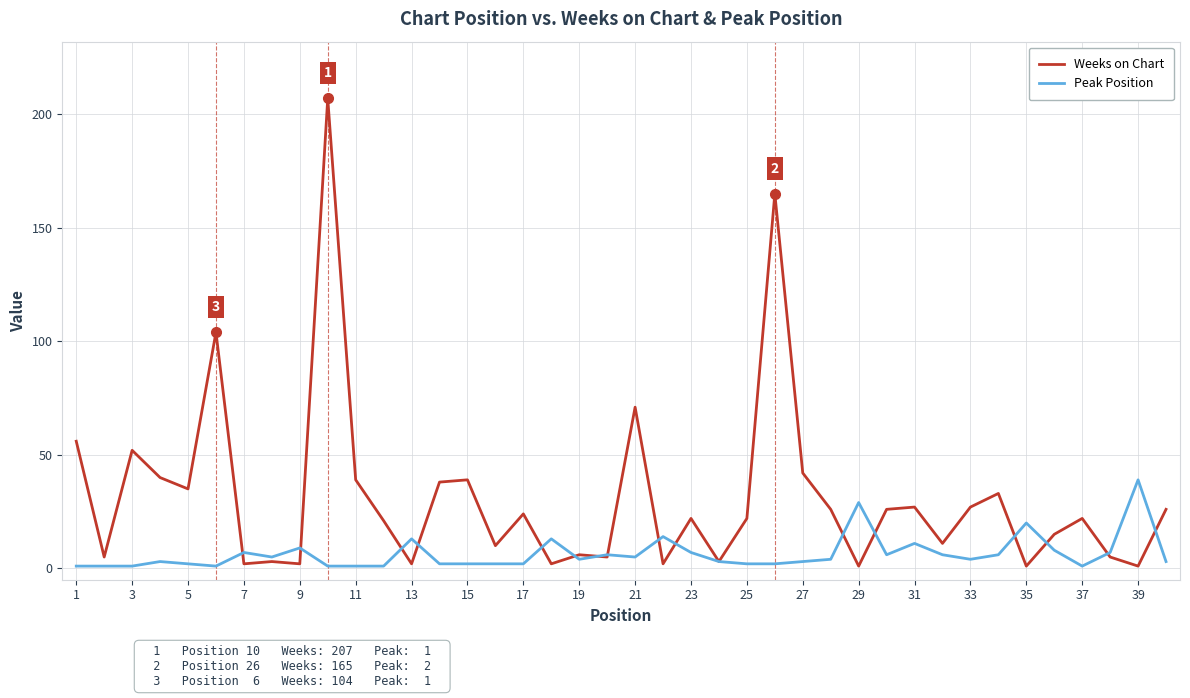

What is the sum of all Peak Position values?

257